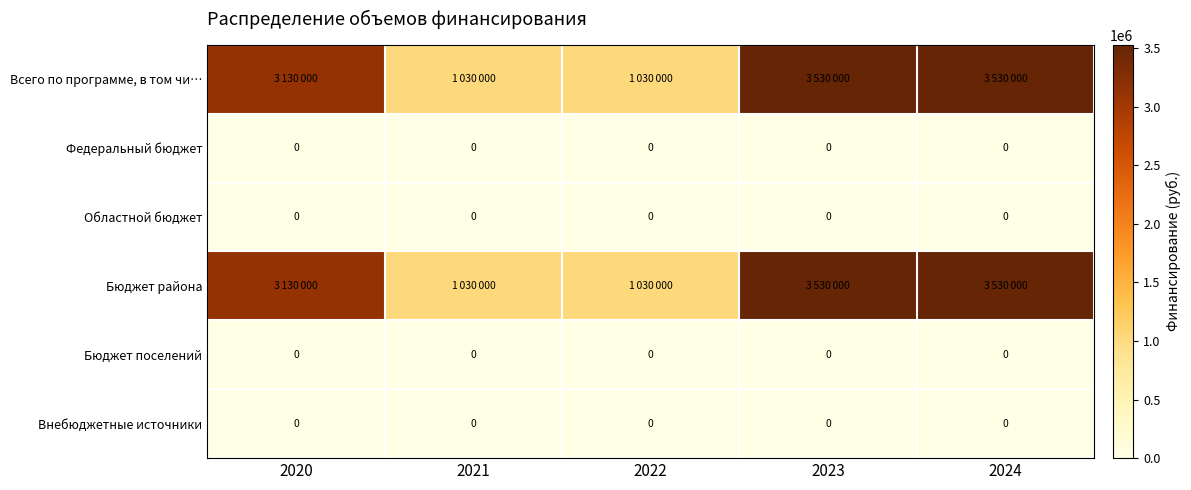

The Федеральный бюджет series shows 0 at 2021. True or false?

True